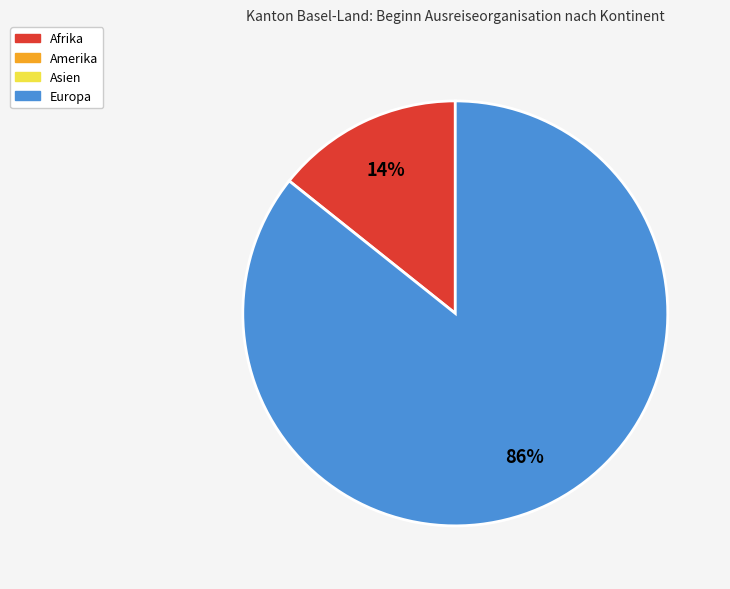

Does any single category account for the majority?

Yes